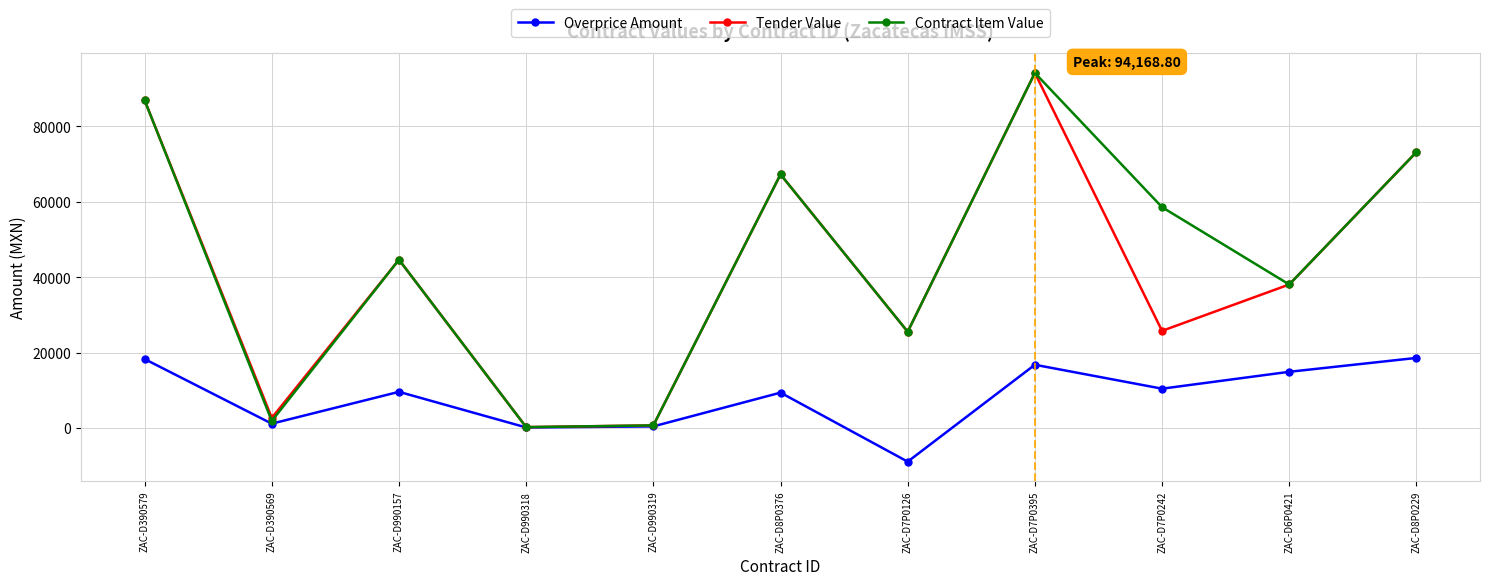

What is the minimum value shown in the chart?

-8928.5